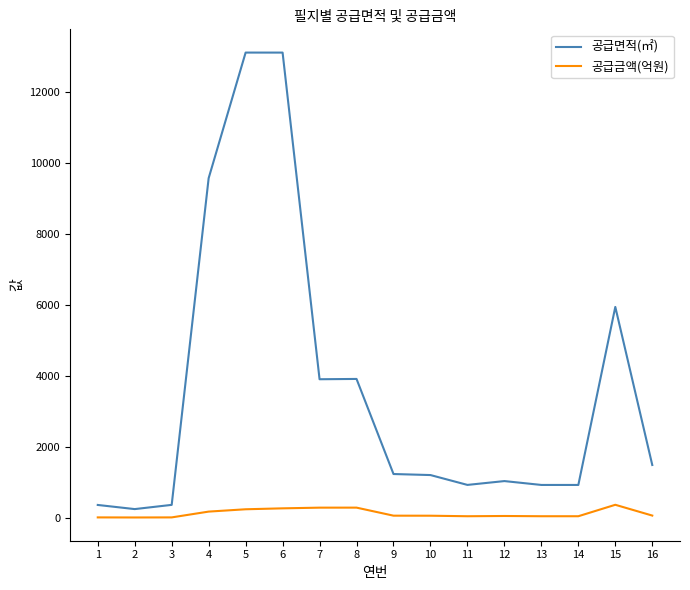

What is the sum of all 공급면적(㎡) values?

58228.6